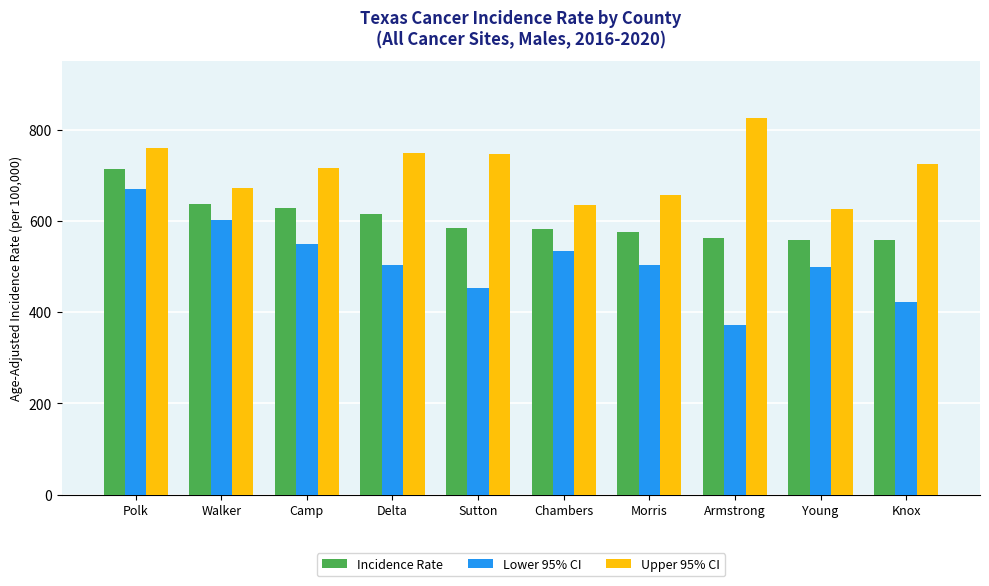

Which series has the largest range (max minus min)?

Lower 95% CI